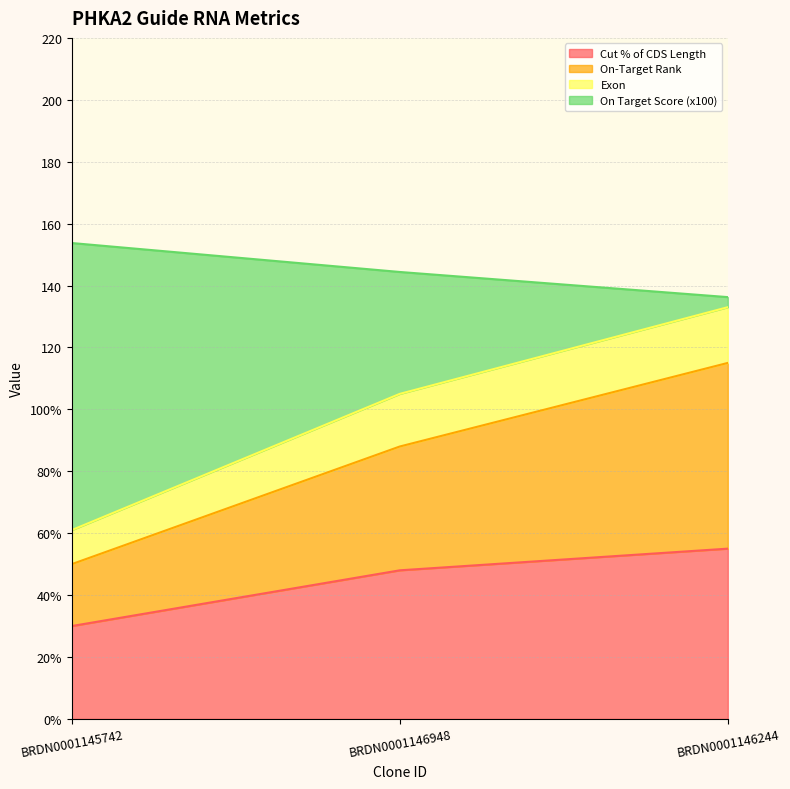

What are all the series names shown in the legend?

Cut % of CDS Length, On-Target Rank, Exon, On Target Score (x100)